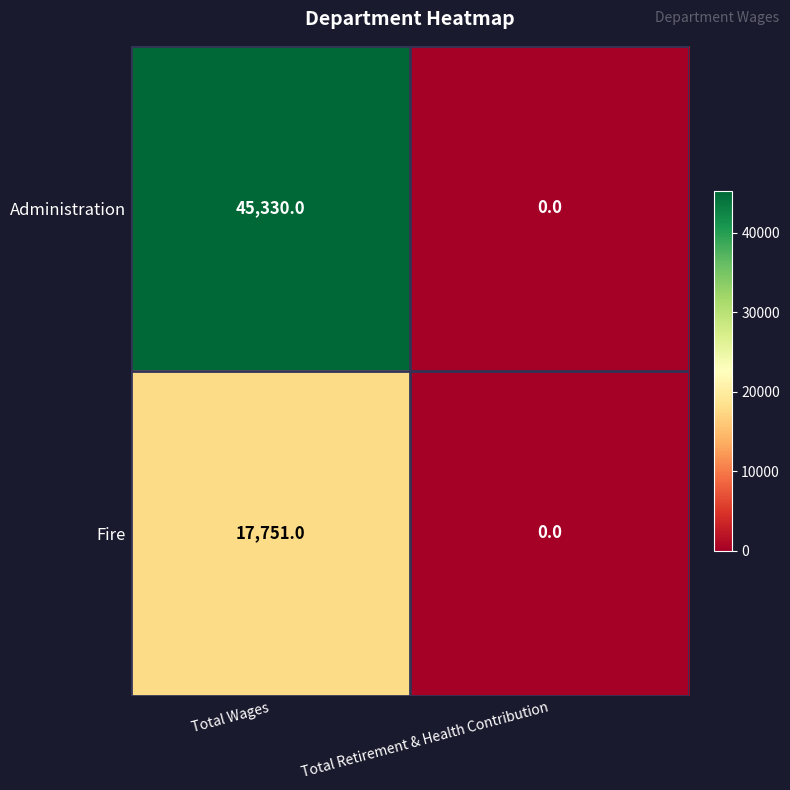

Rank the series by their maximum value, from lowest to highest.

Fire, Administration